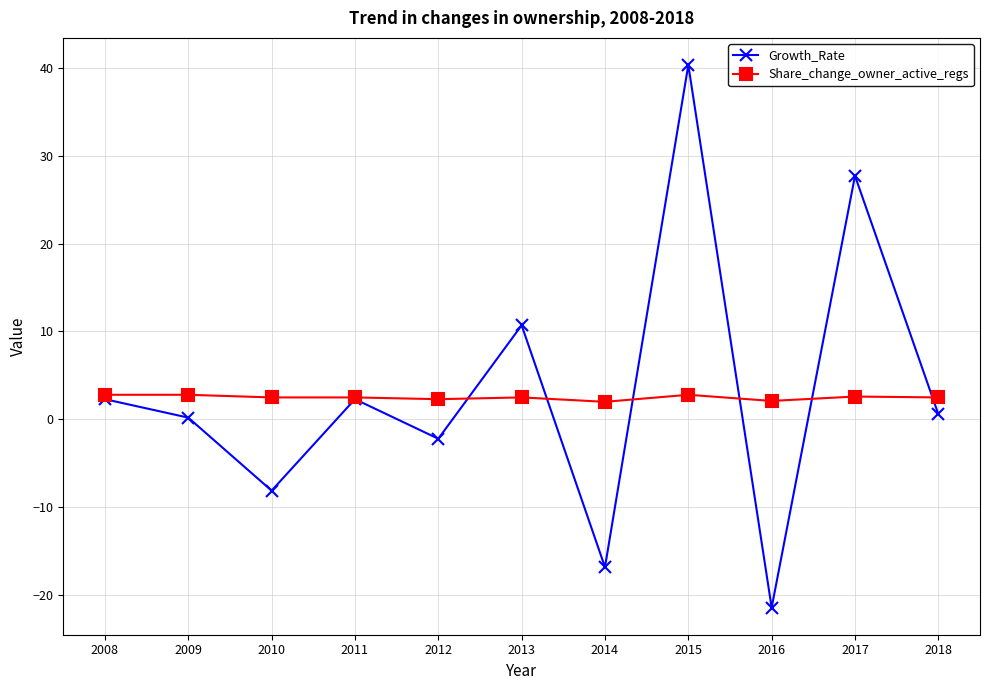

Is the value of Share_change_owner_active_regs at 2009 greater than the value of Growth_Rate at 2013?

No